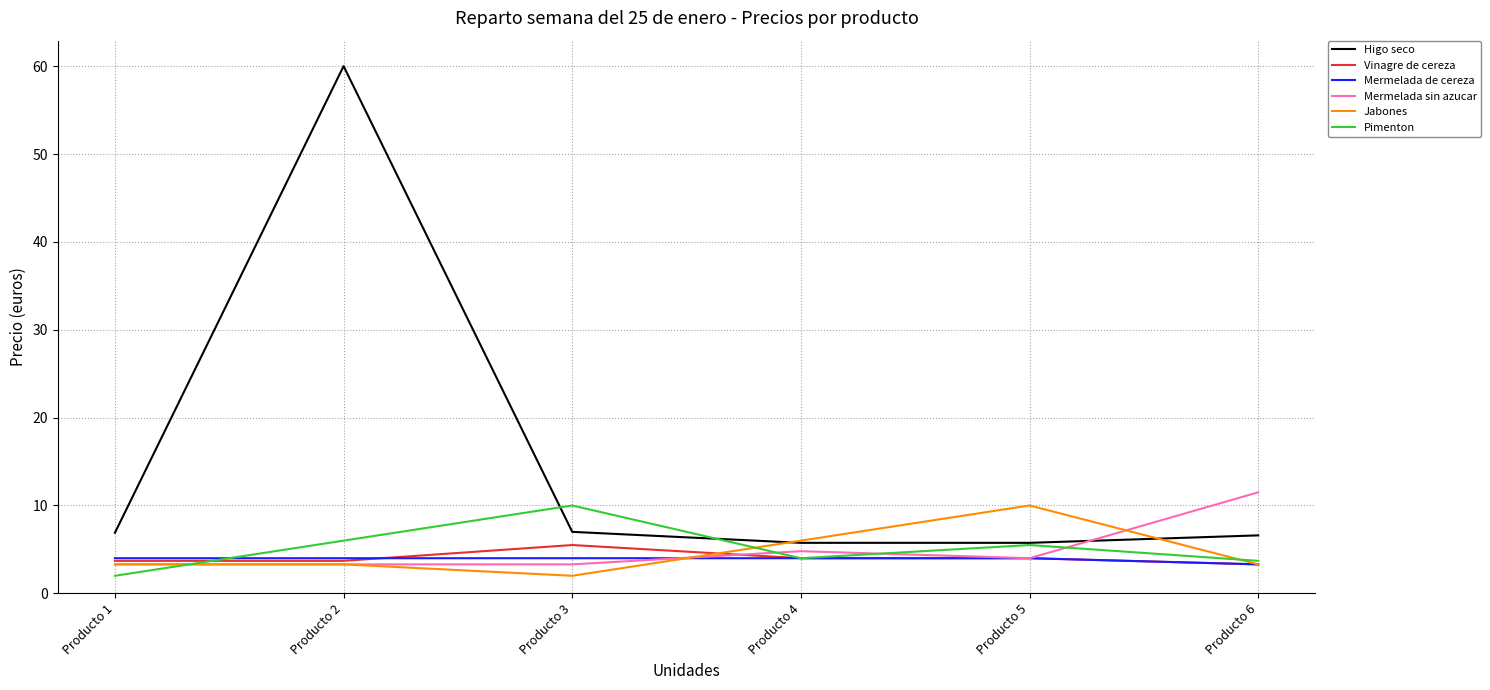

After their last crossing, which series has the higher values: Mermelada sin azucar or Vinagre de cereza?

Mermelada sin azucar